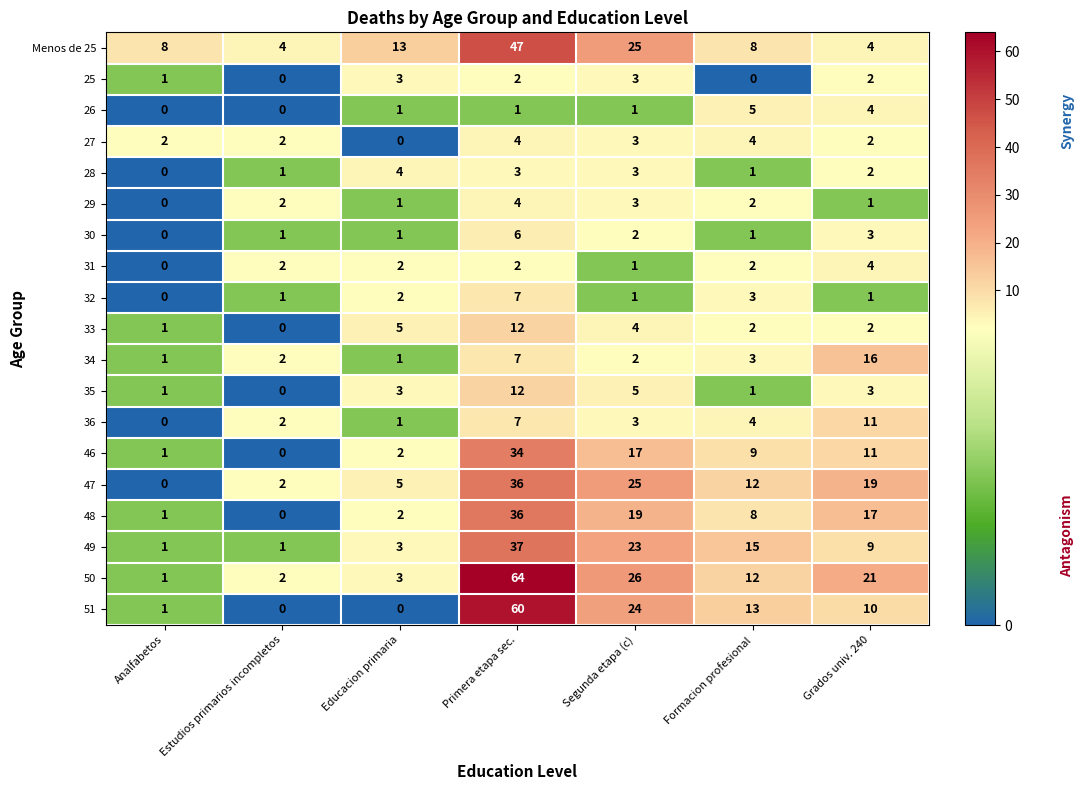

Between Analfabetos and Grados univ. 240, which series saw the biggest shift?

50